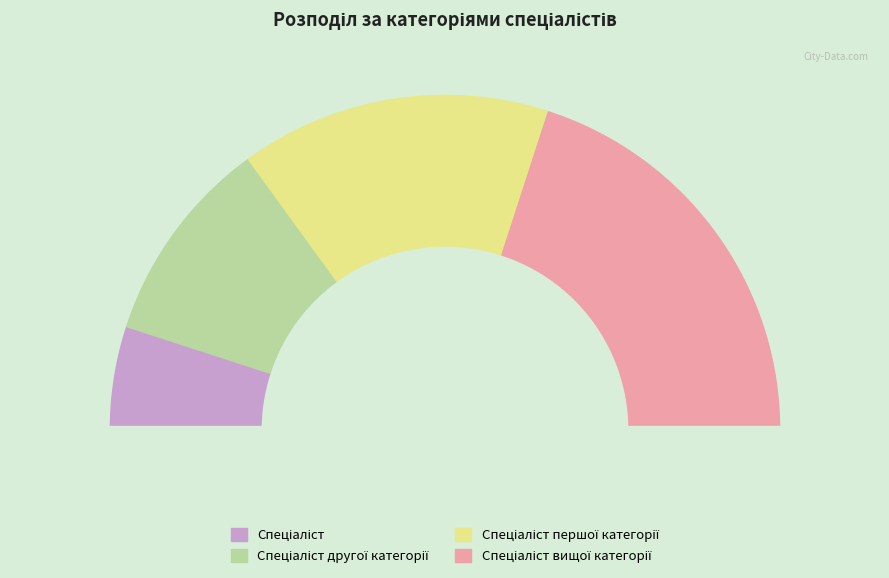

Rank the categories by value from lowest to highest.

Спеціаліст, Спеціаліст другої категорії, Спеціаліст першої категорії, Спеціаліст вищої категорії